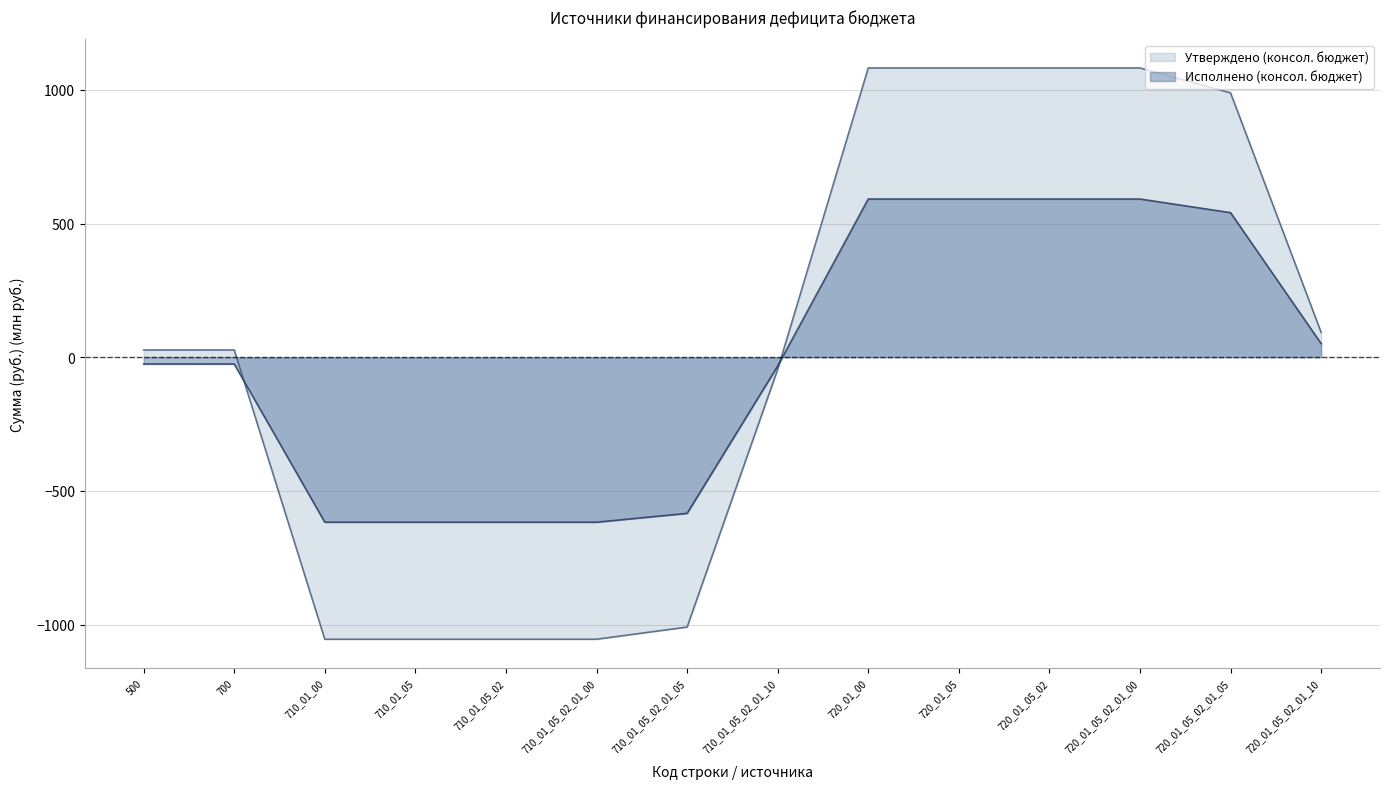

What is the difference between the maximum and minimum values in the Исполнено (консол. бюджет) series?

1209.0